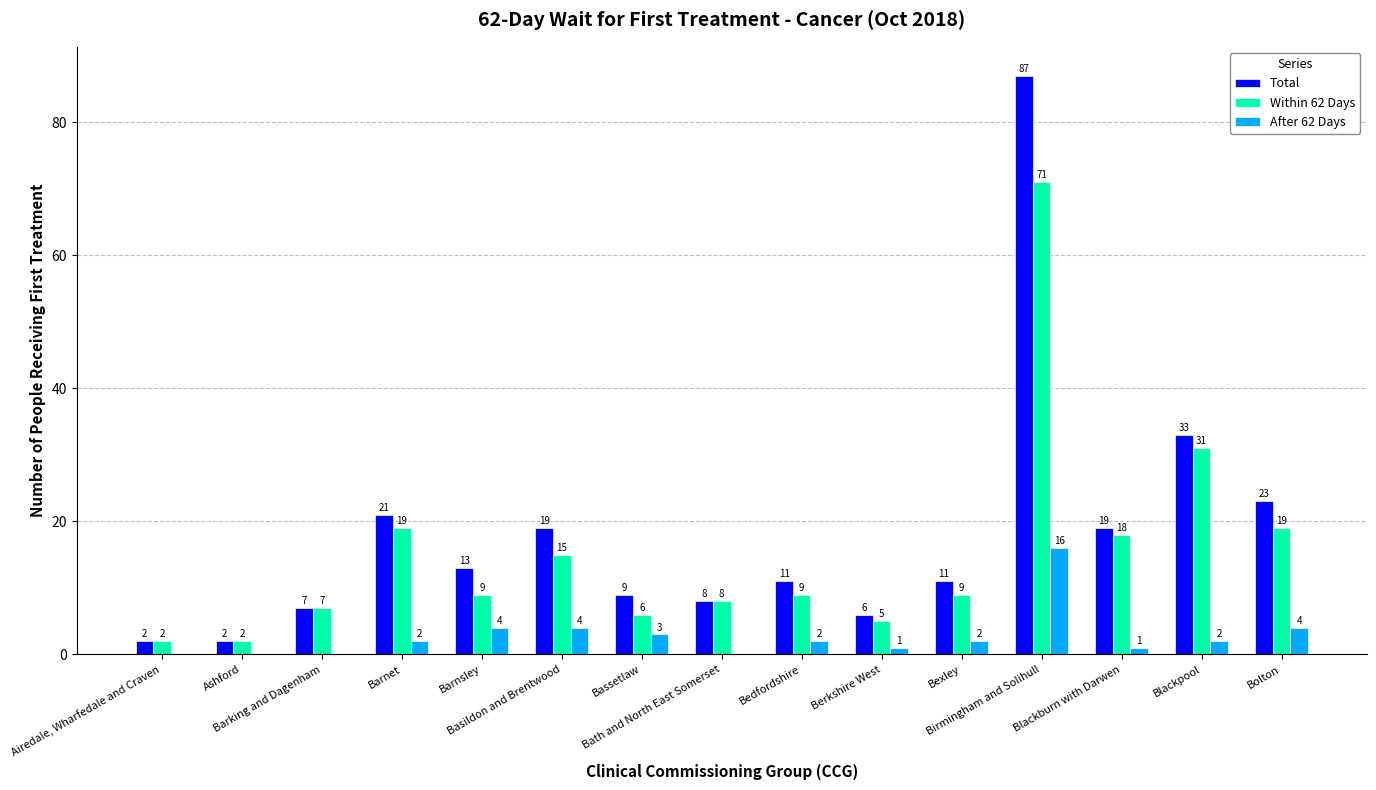

Which series changed the most between Birmingham and Solihull and Blackpool?

Total